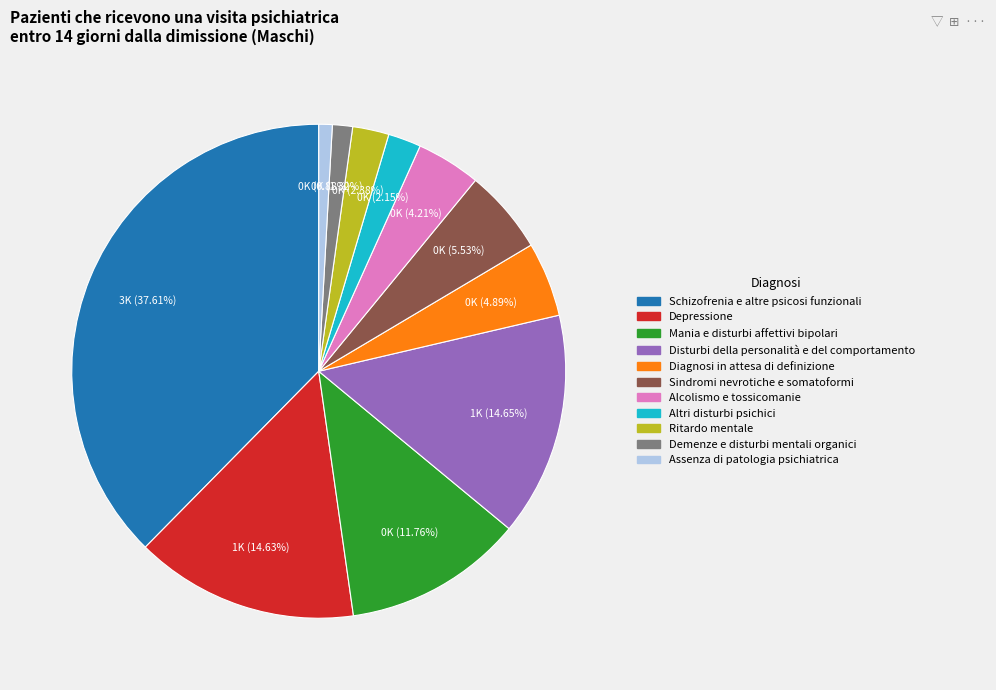

Do Assenza di patologia psichiatrica and Sindromi nevrotiche e somatoformi together represent more than half of the pie?

No